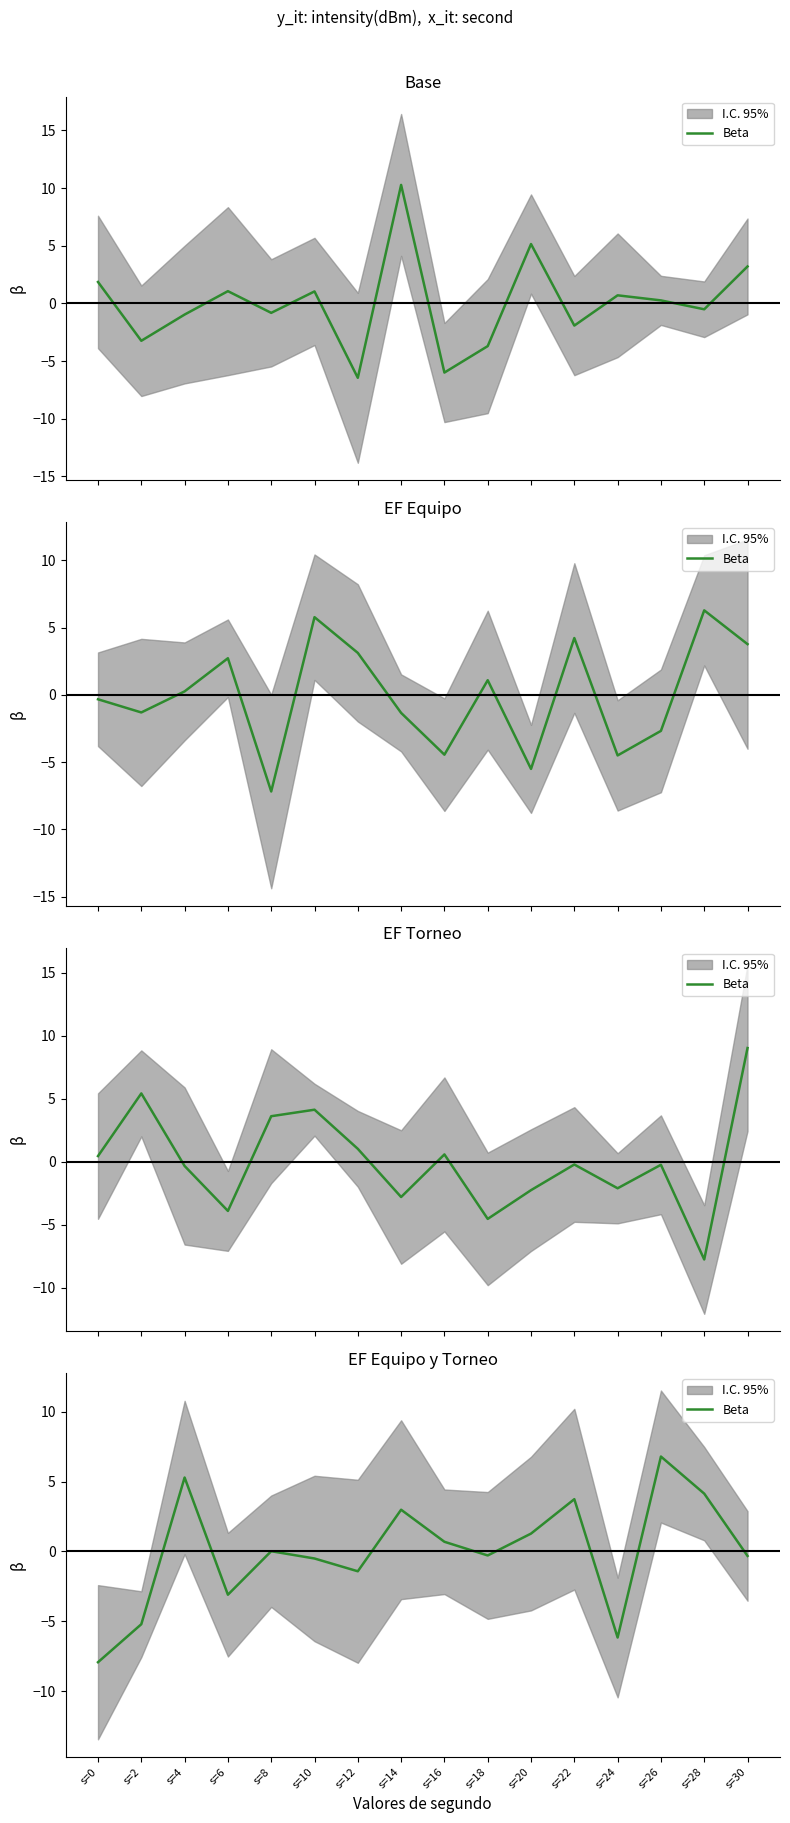

Rank the categories by value from highest to lowest.

s=26, s=4, s=28, s=22, s=14, s=20, s=16, s=8, s=18, s=30, s=10, s=12, s=6, s=2, s=24, s=0